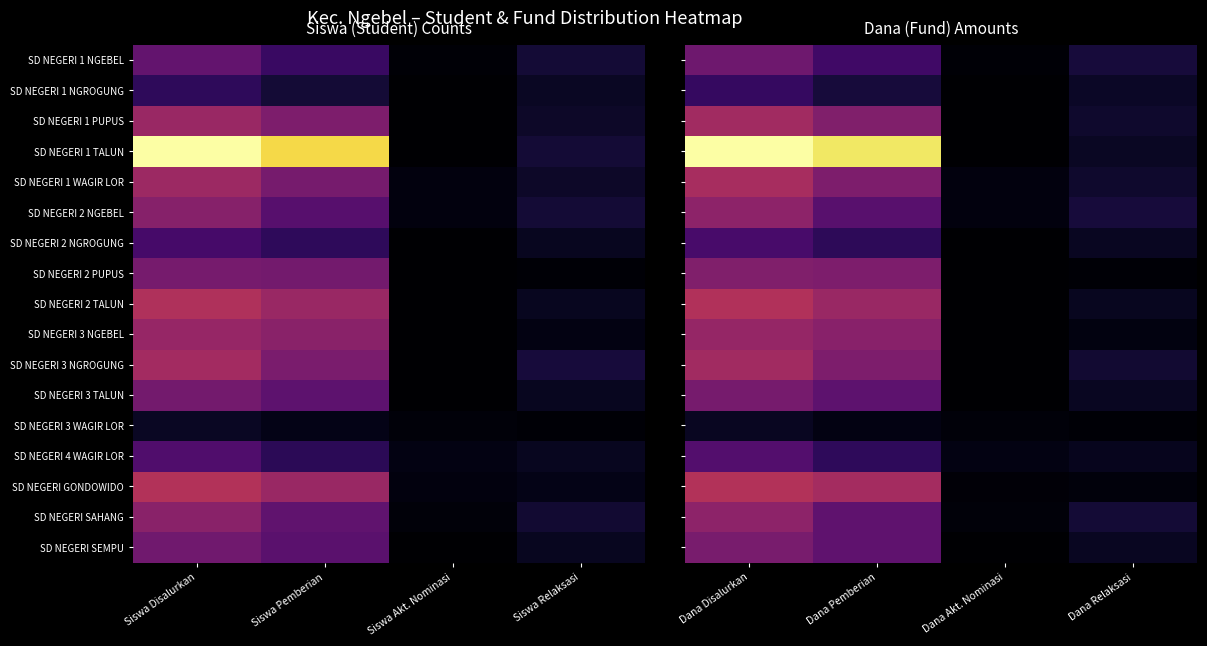

List the labels in order of SD NEGERI 1 PUPUS value, smallest first.

Dana Akt. Nominasi, Dana Relaksasi, Dana Pemberian, Dana Disalurkan